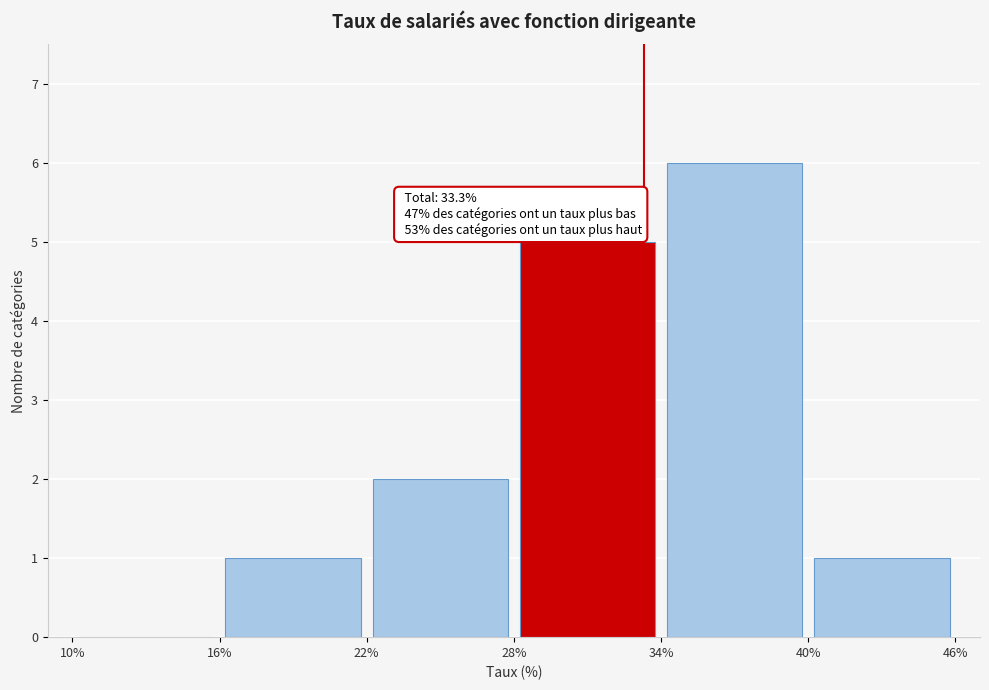

Over which range of the x-axis is the bar tallest?

34% to 40%